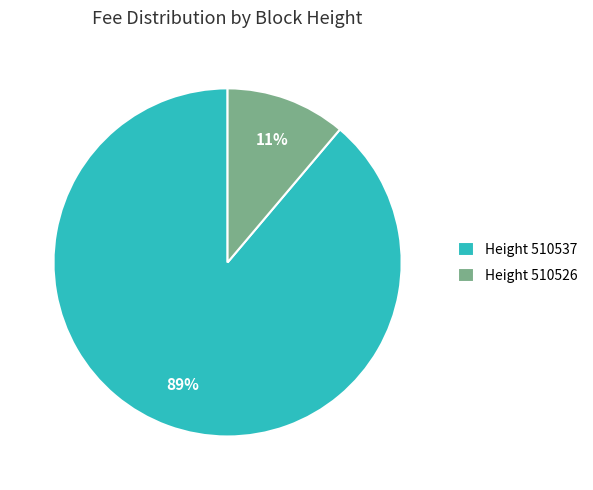

Combined, do Height 510526 and Height 510537 account for over 50%?

Yes